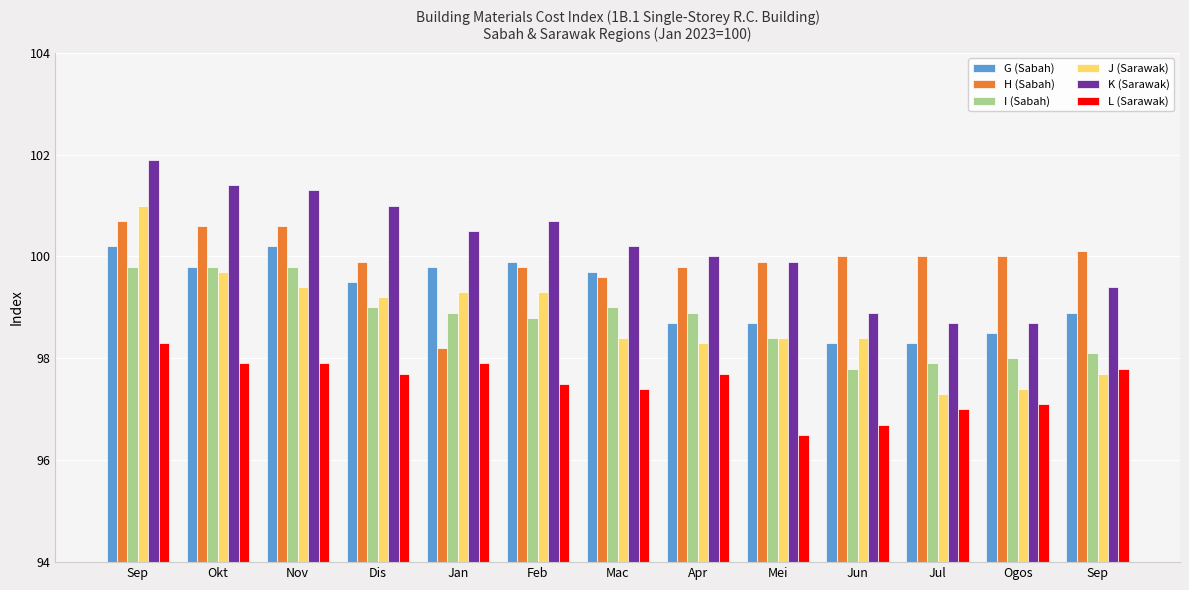

What is the sum of the L (Sarawak) values at Sep and Apr?

196.0